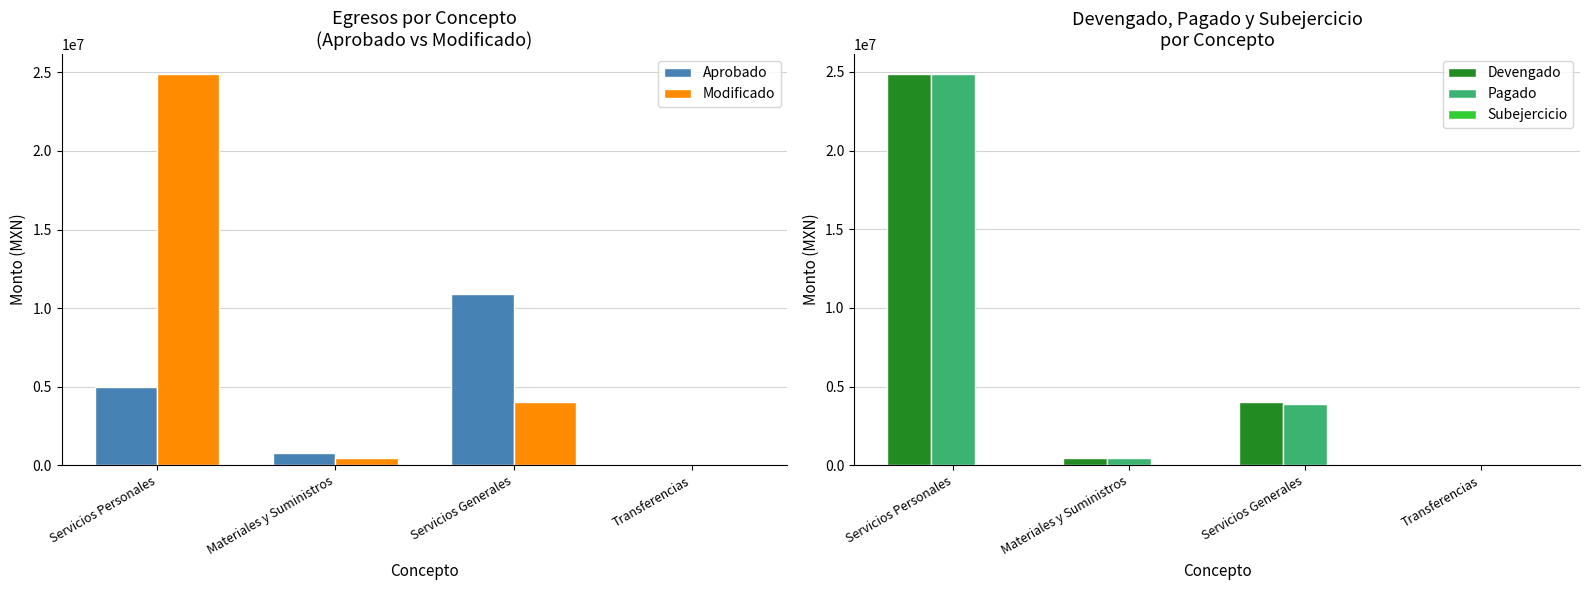

Is it true that Aprobado equals 10885770.0 at Servicios Generales?

True